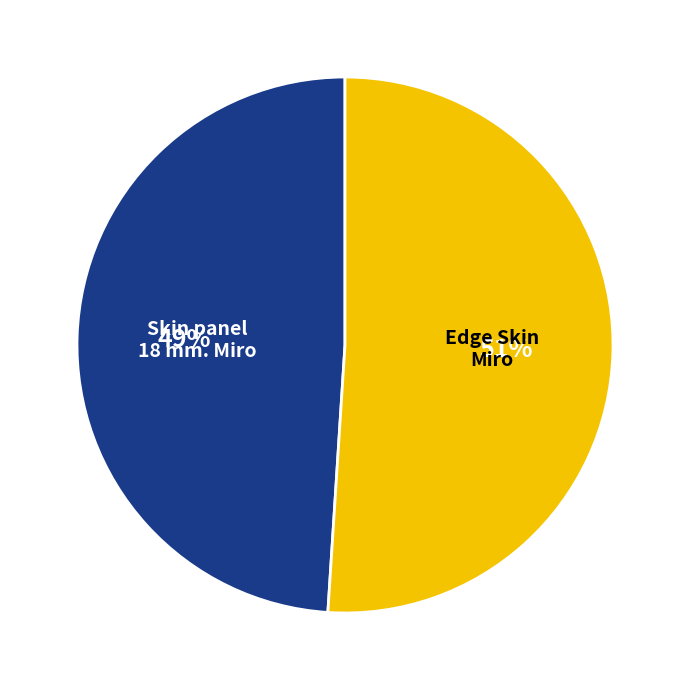

To the nearest percent, what is the average slice percentage?

50%